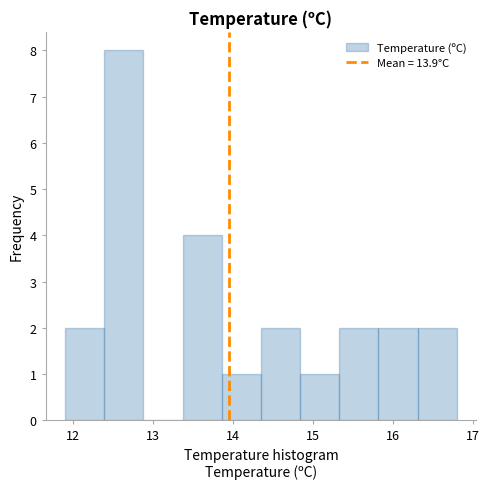

Reading left to right, list every bar in this chart as the range it spans on the x-axis followed by its height. Neither the bar edges nor the heights are printed on the chart, so give them approximately, as read against the axes.

11.90 to 12.39: 2
12.39 to 12.88: 8
12.88 to 13.37: 0
13.37 to 13.86: 4
13.86 to 14.35: 1
14.35 to 14.84: 2
14.84 to 15.33: 1
15.33 to 15.82: 2
15.82 to 16.31: 2
16.31 to 16.80: 2